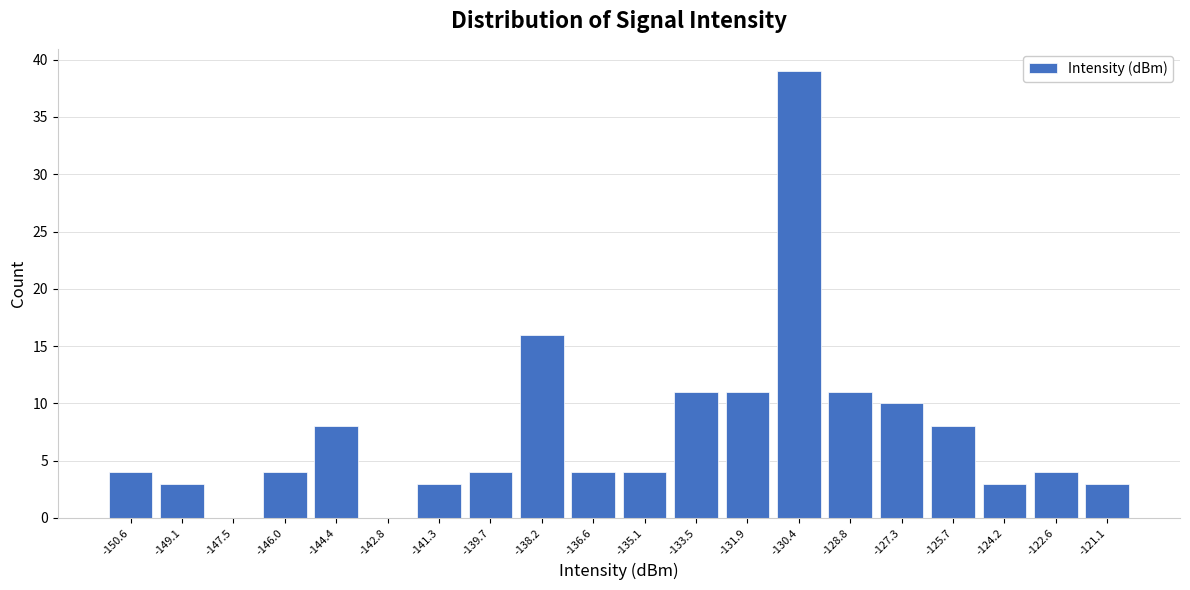

Reading left to right, transcribe this chart: for each bar, give the range it covers on the x-axis and its height. Neither the bar edges nor the heights are printed on the chart, so give them approximately, as read against the axes.

-151.4 to -149.8: 4
-149.8 to -148.2: 3
-148.2 to -146.8: 0
-146.8 to -145.2: 4
-145.2 to -143.6: 8
-143.6 to -142.0: 0
-142.0 to -140.6: 3
-140.6 to -139.0: 4
-139.0 to -137.4: 16
-137.4 to -135.8: 4
-135.8 to -134.2: 4
-134.2 to -132.8: 11
-132.8 to -131.2: 11
-131.2 to -129.6: 39
-129.6 to -128.0: 11
-128.0 to -126.4: 10
-126.4 to -125.0: 8
-125.0 to -123.4: 3
-123.4 to -121.8: 4
-121.8 to -120.2: 3